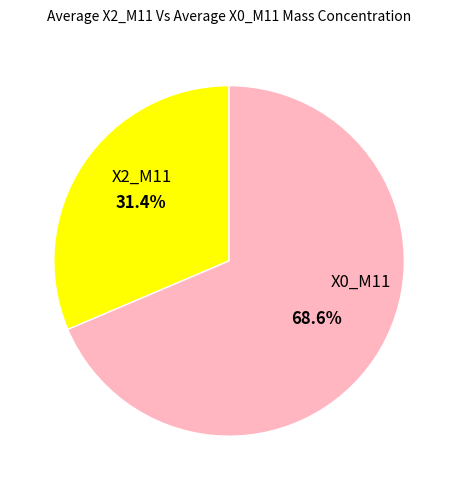

Is there any slice that represents more than half of the pie?

Yes